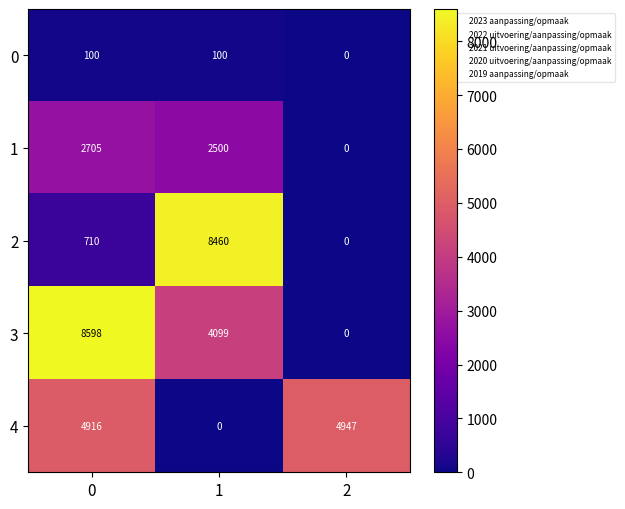

Reading right to left, list all the values displayed in this chart.

0: 0	100	100
1: 0	2500	2705
2: 0	8460	710
3: 0	4099	8598
4: 4947	0	4916